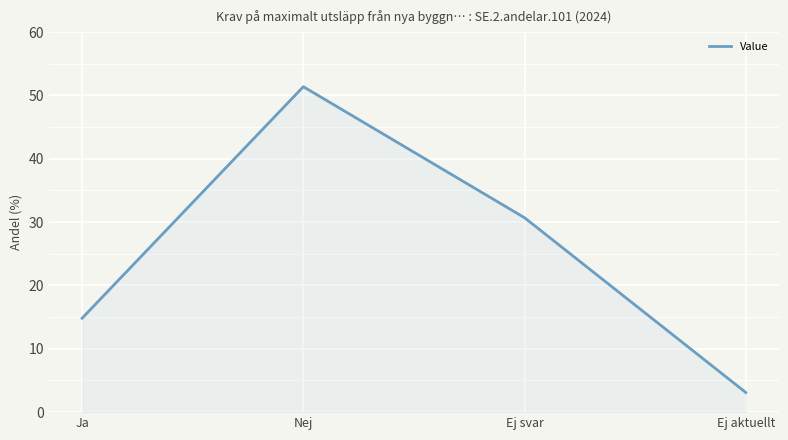

Approximately how many times larger is the value at Ej svar compared to Ja?

2.1